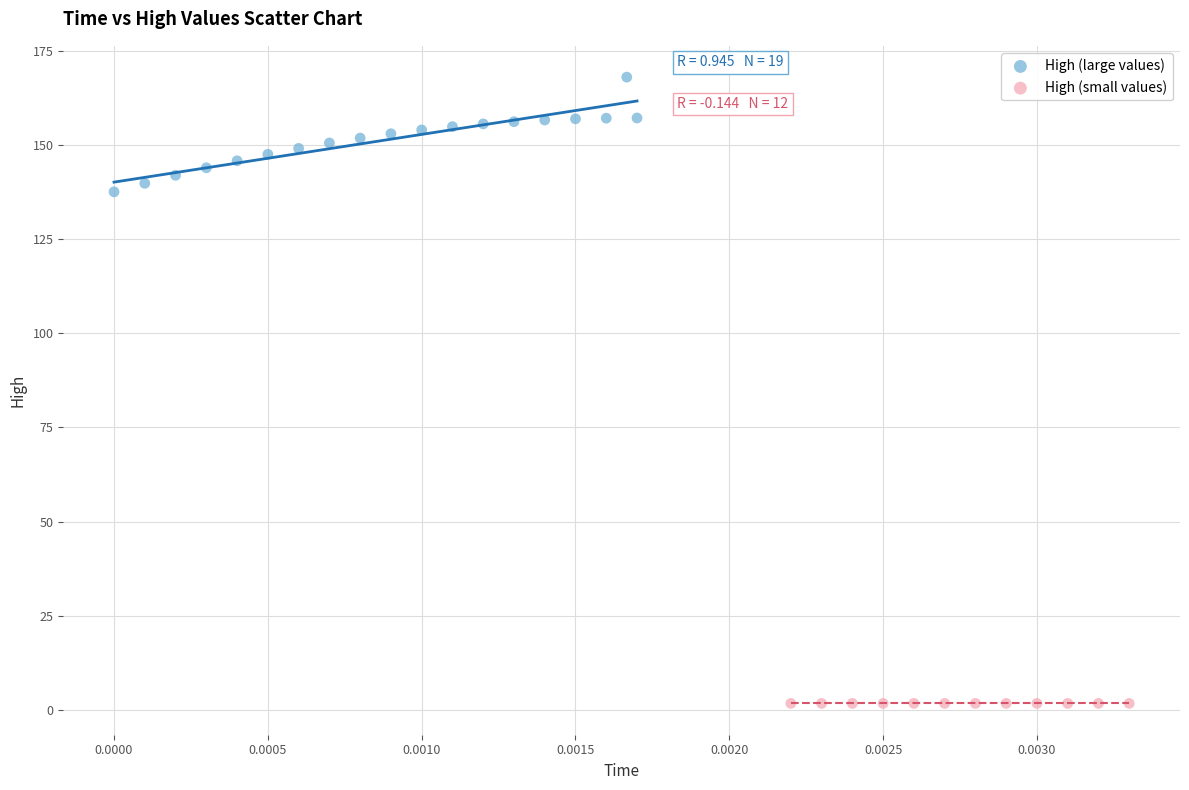

Which series has the widest spread of Y values?

High (large values)